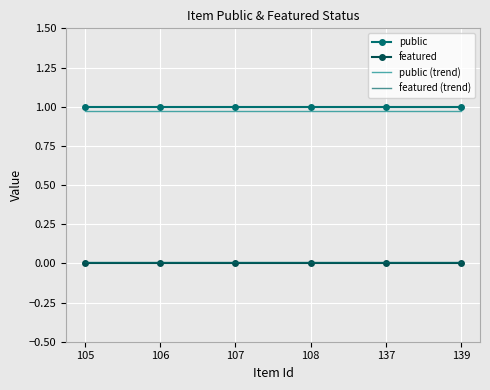

Read the public (trend) value at 137.

1.0